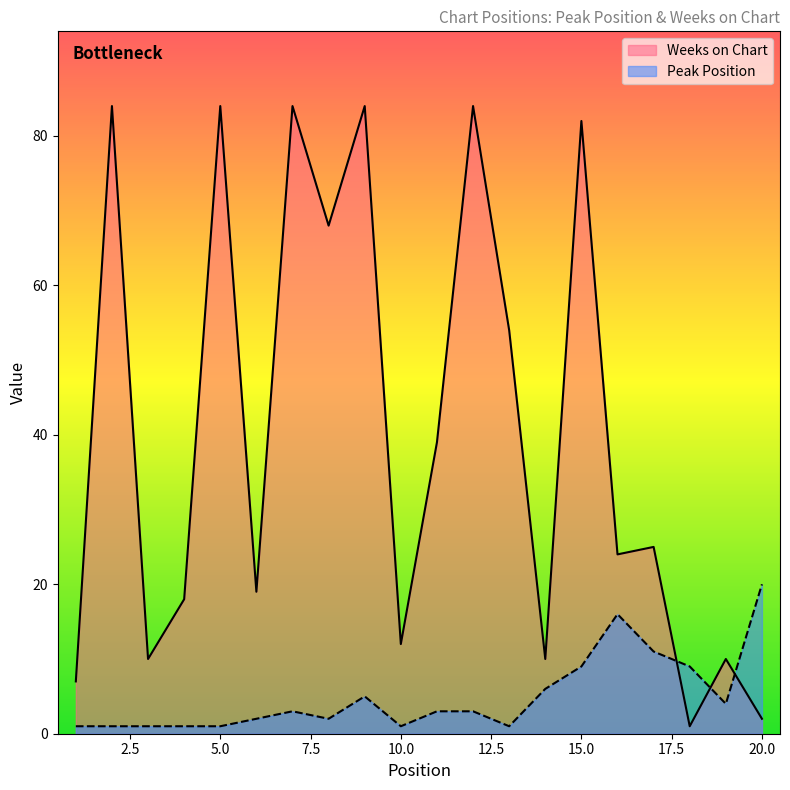

Which series changed the most between 4 and 12?

Weeks on Chart